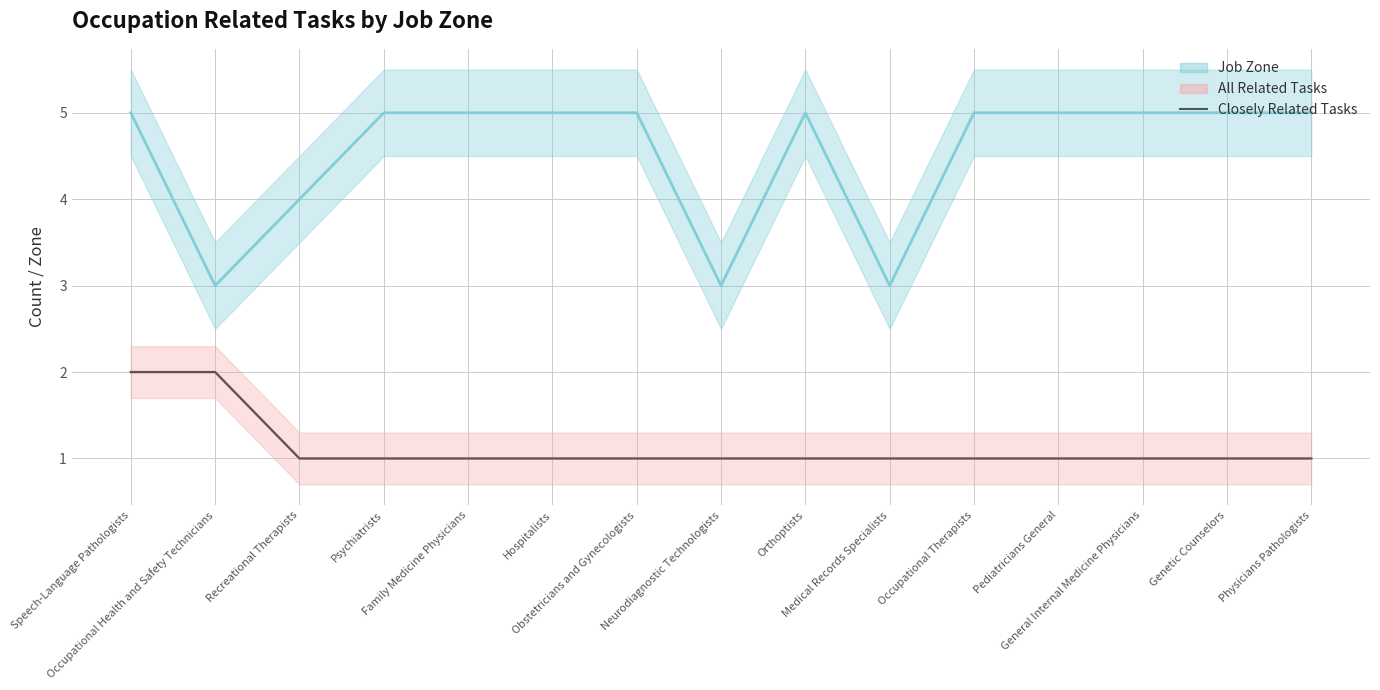

Which series has the largest total across all categories?

Job Zone